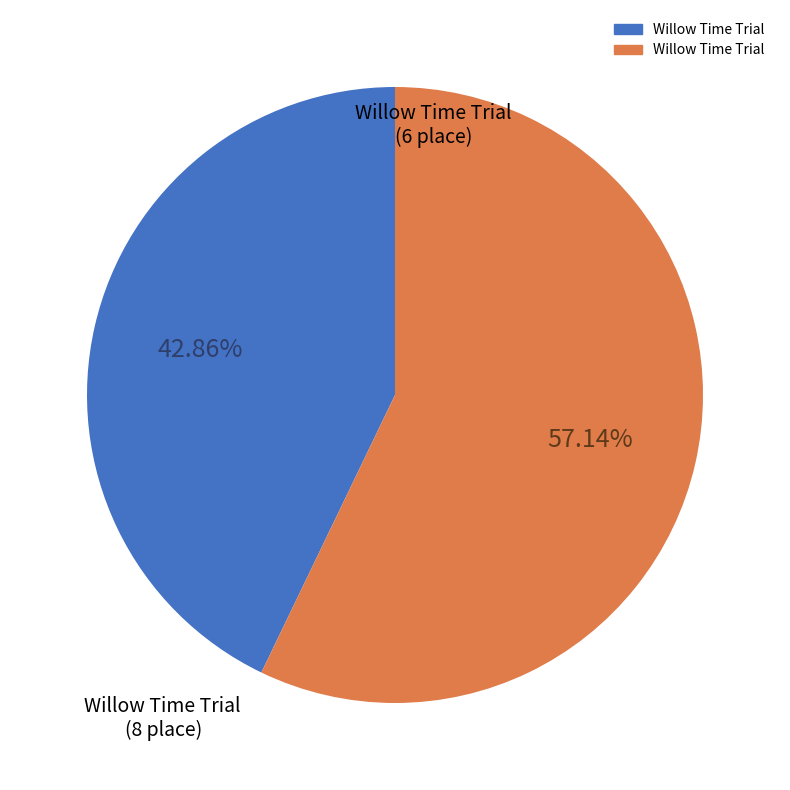

Is there any slice that represents more than half of the pie?

Yes